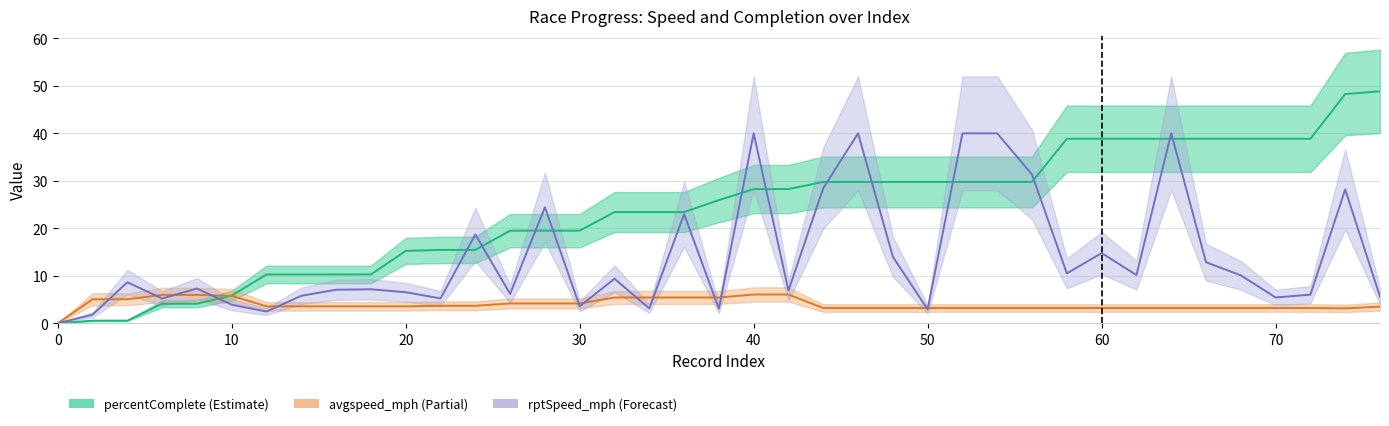

What is the difference between the maximum and second lowest values in the rptSpeed_mph series?

38.2